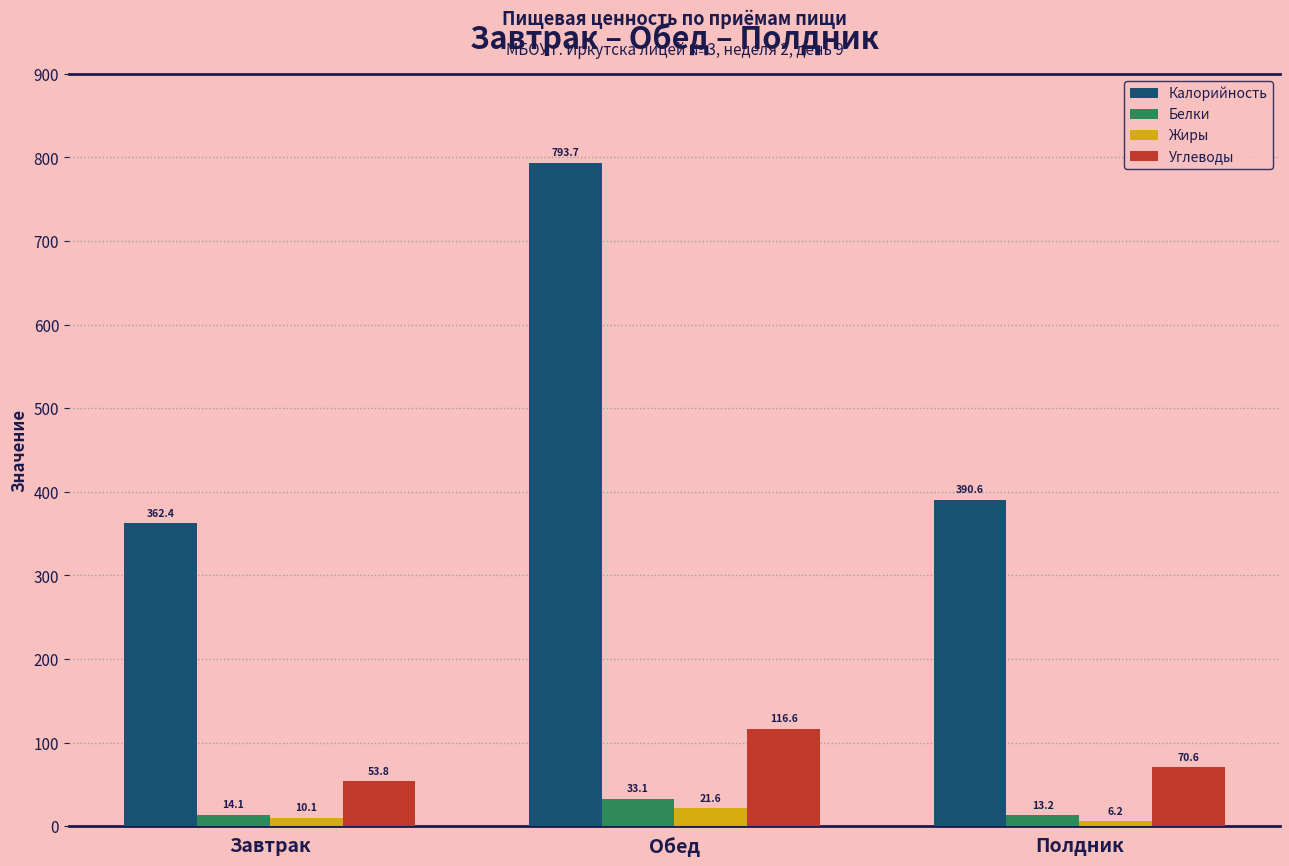

Which series has the largest total across all categories?

Калорийность